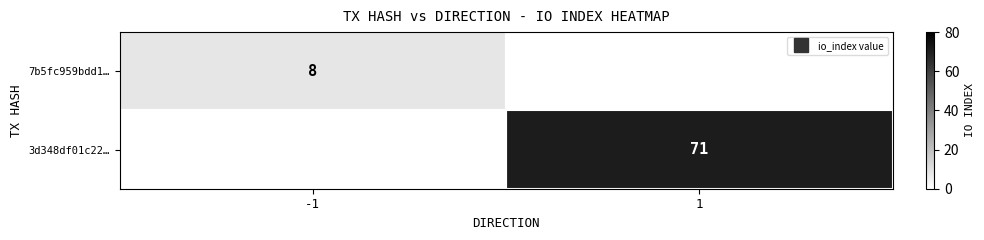

At which category does the chart reach its minimum across all series?

1